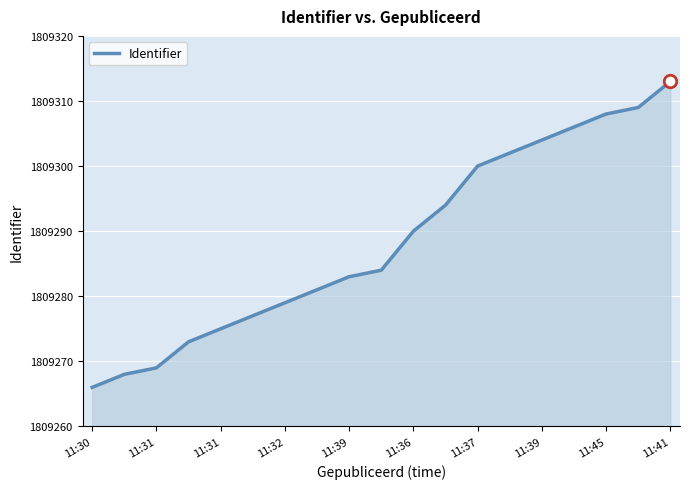

What is the sum of all values?

34376481